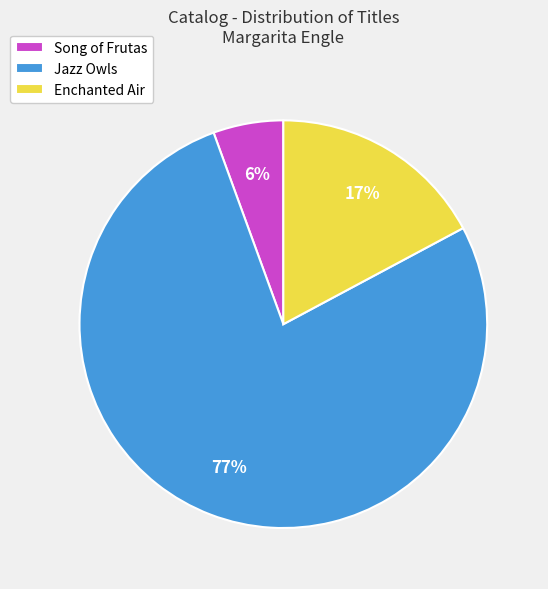

Which category accounts for the majority?

Jazz Owls